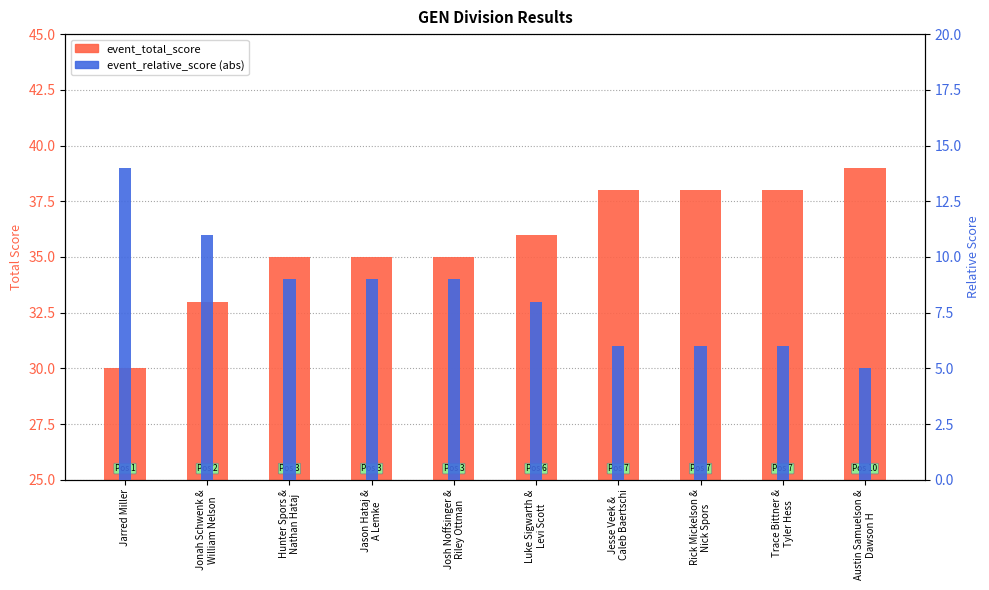

Is it true that event_relative_score (abs) equals 13 at Hunter Spors &
Nathan Hataj?

False